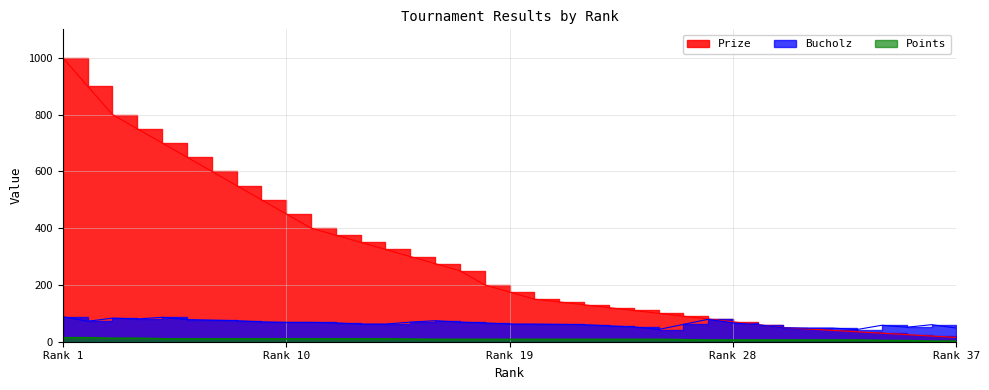

What is the difference between the maximum and minimum values in the Prize series?

985